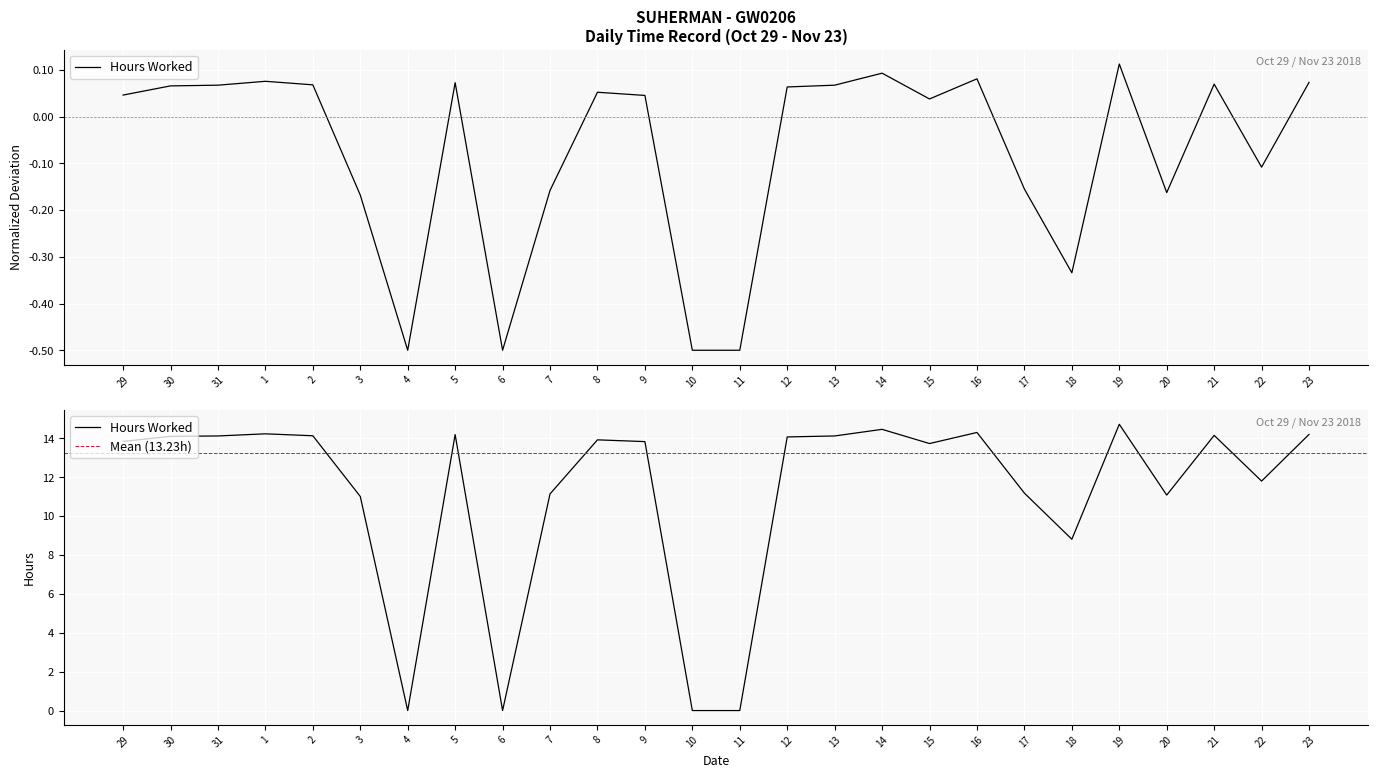

What is the difference between the maximum and minimum values?

14.7